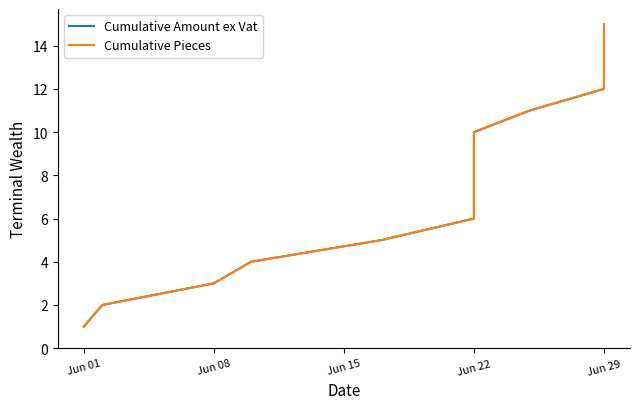

The Cumulative Amount ex Vat series shows 7 at Jun 29. True or false?

False